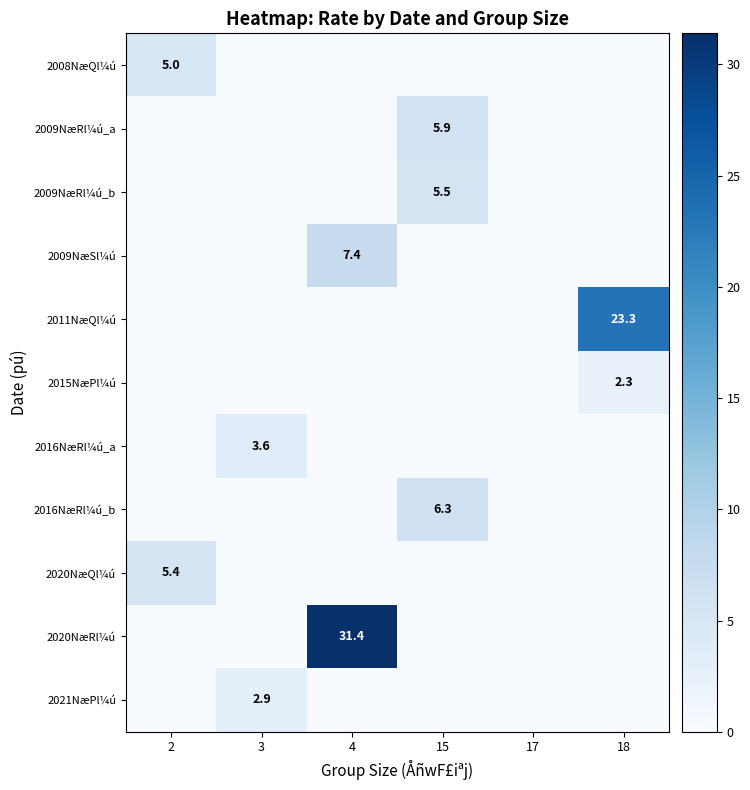

True or false: 2020NæQl¼ú has a value of 2.9 at 2.

False